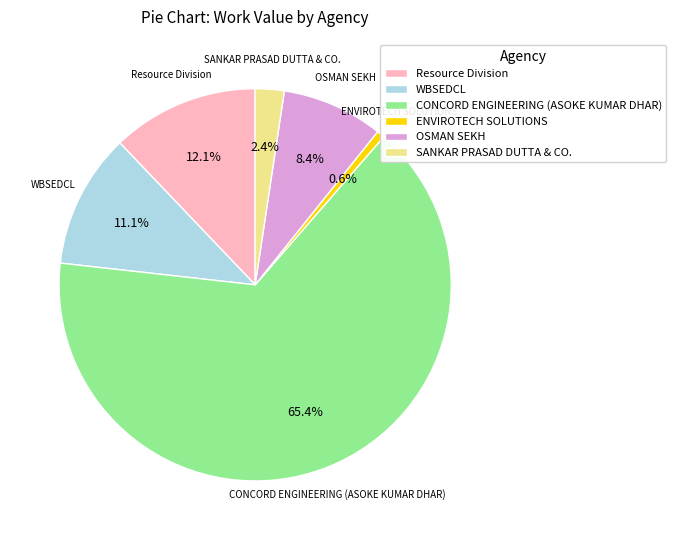

Which category has the biggest portion of the pie?

CONCORD ENGINEERING (ASOKE KUMAR DHAR)